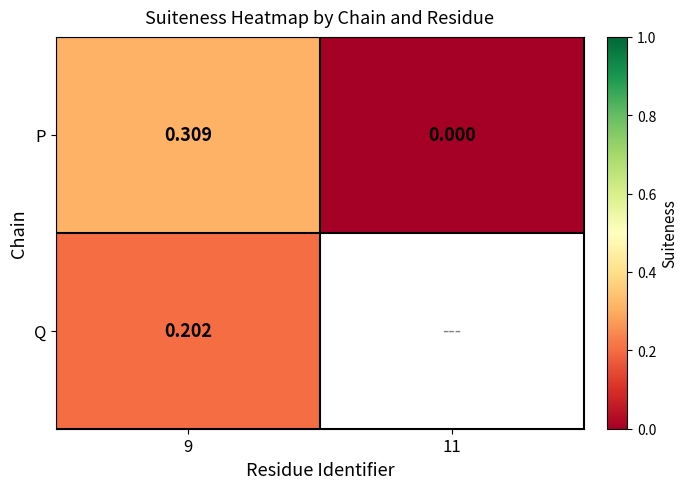

How many data points in P are above 0?

1